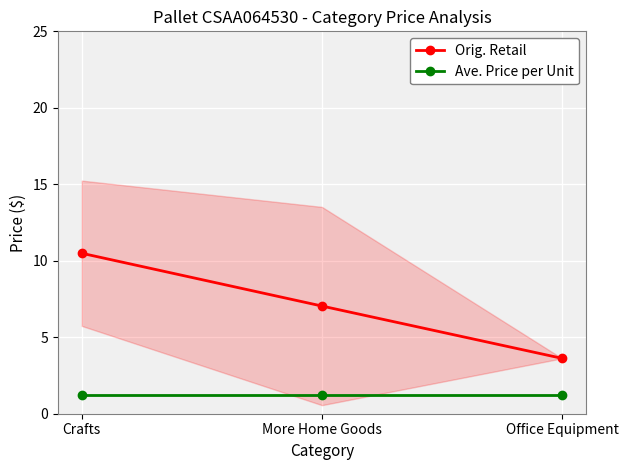

Reading left to right, transcribe all the data shown in this chart.

Orig. Retail: 10.5	7.0	3.6
Ave. Price per Unit: 1.2	1.2	1.2